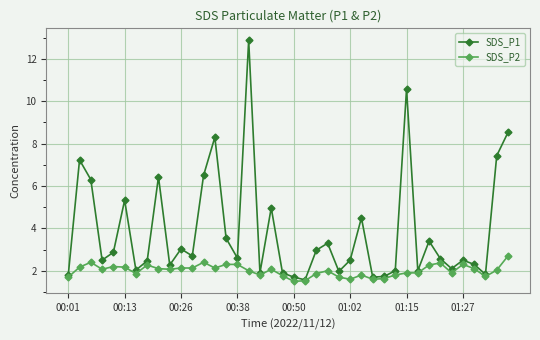

Which series has the largest total across all categories?

SDS_P1